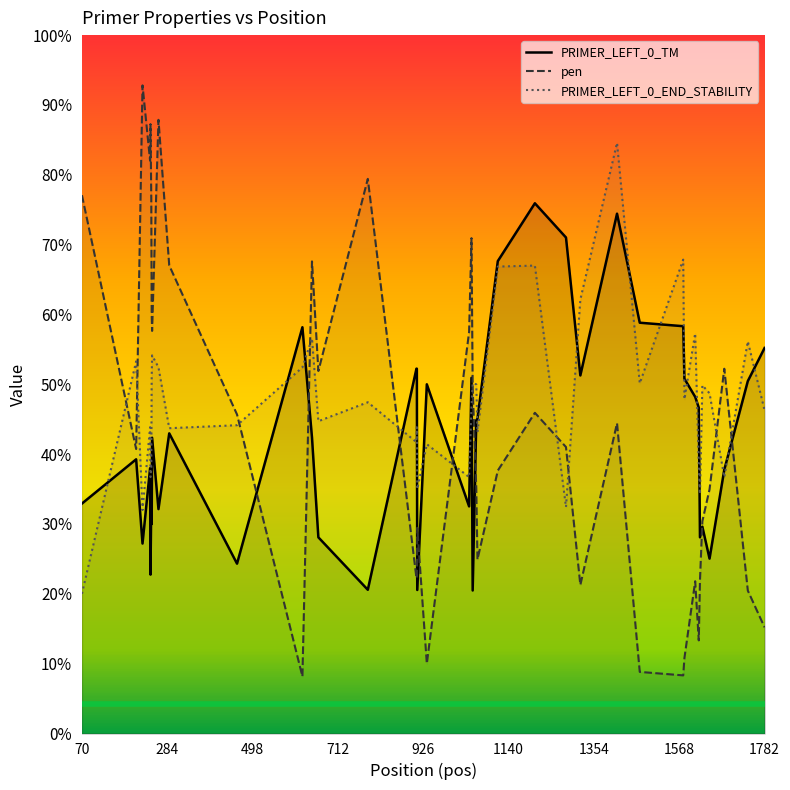

How many times do pen and PRIMER_LEFT_0_END_STABILITY cross each other?

11